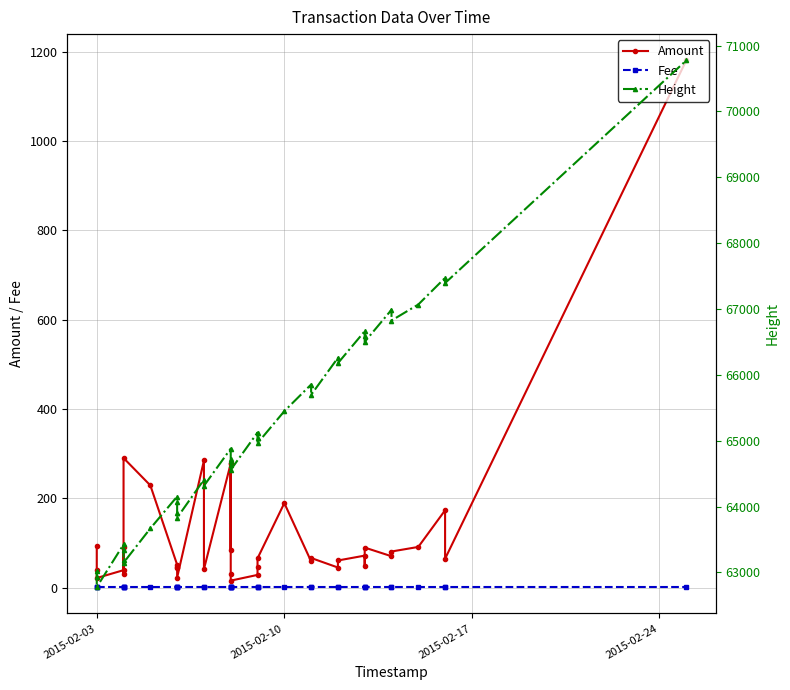

True or false: Height and Amount intersect in this chart.

False